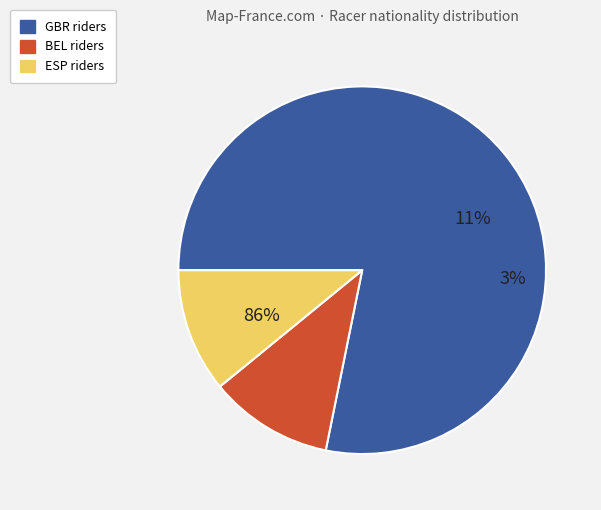

Which category has the smallest portion of the pie?

BEL